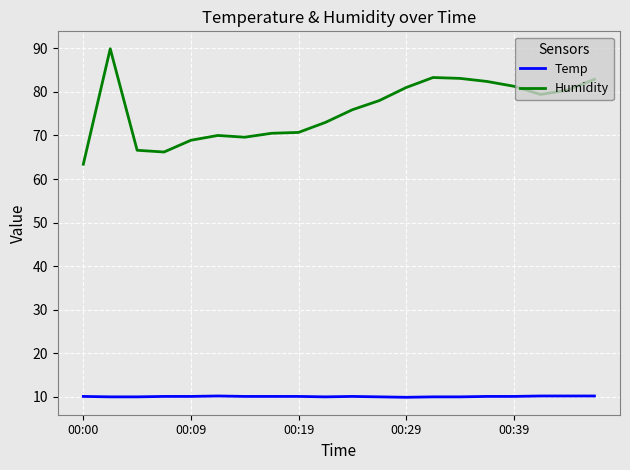

How many distinct data groups are displayed?

2